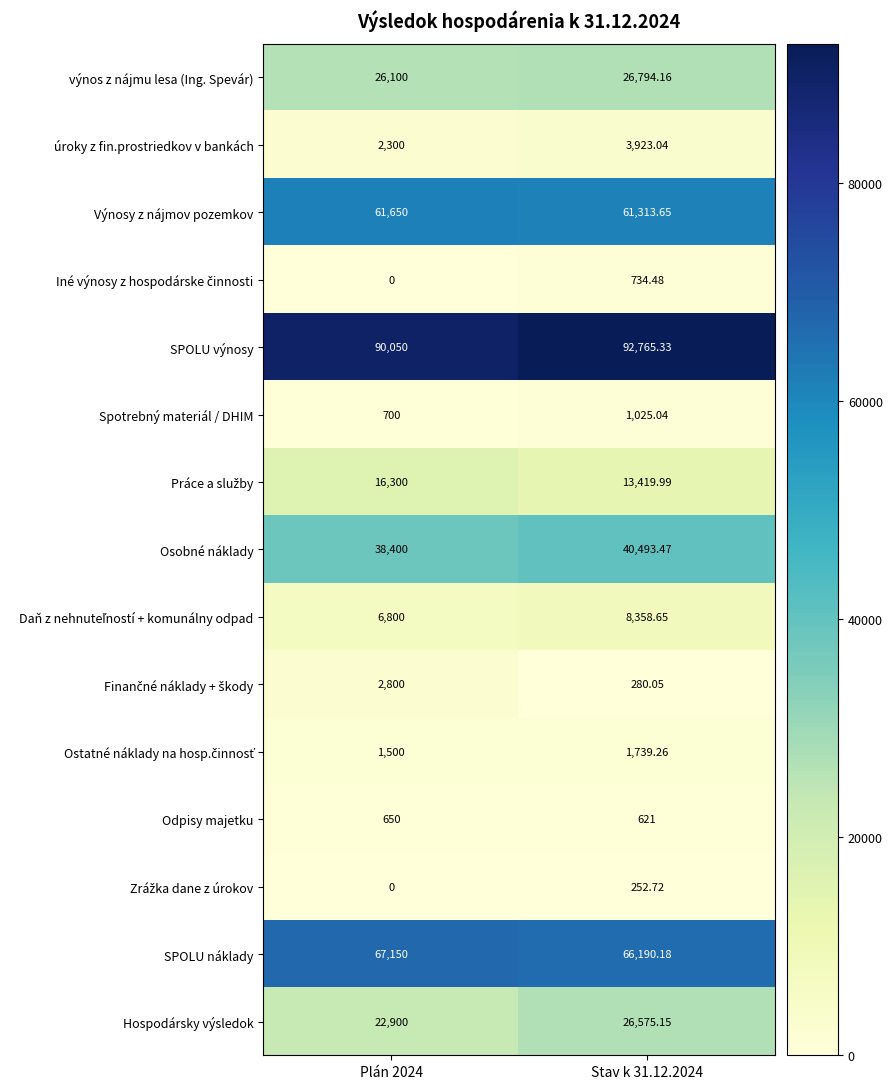

Which series has the largest total across all categories?

SPOLU výnosy